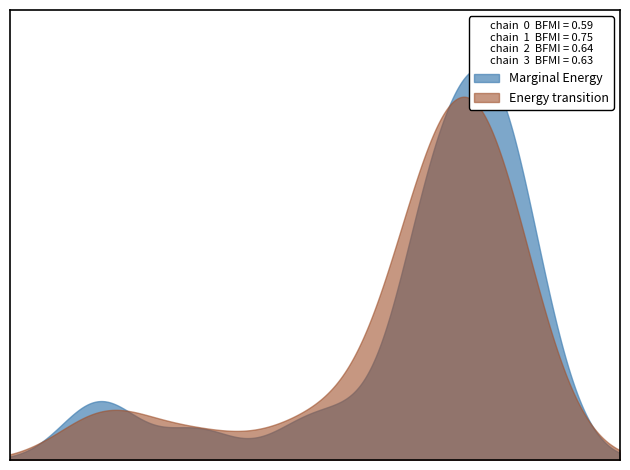

What is the change in value from 1 to 23?

-42